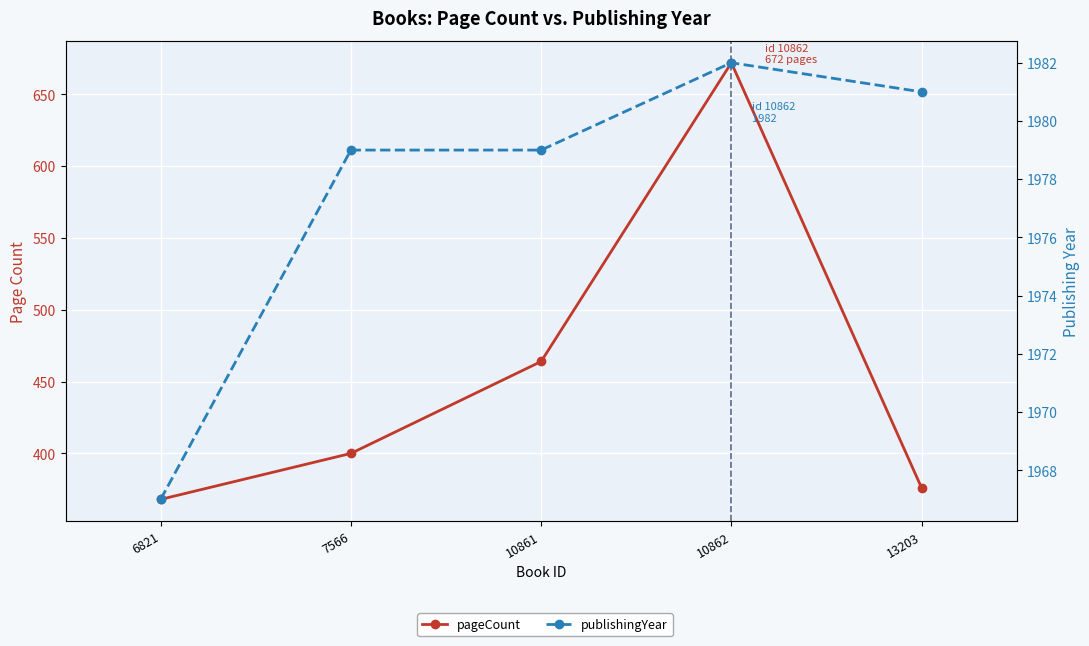

Between 6821 and 10862, which is larger?

10862